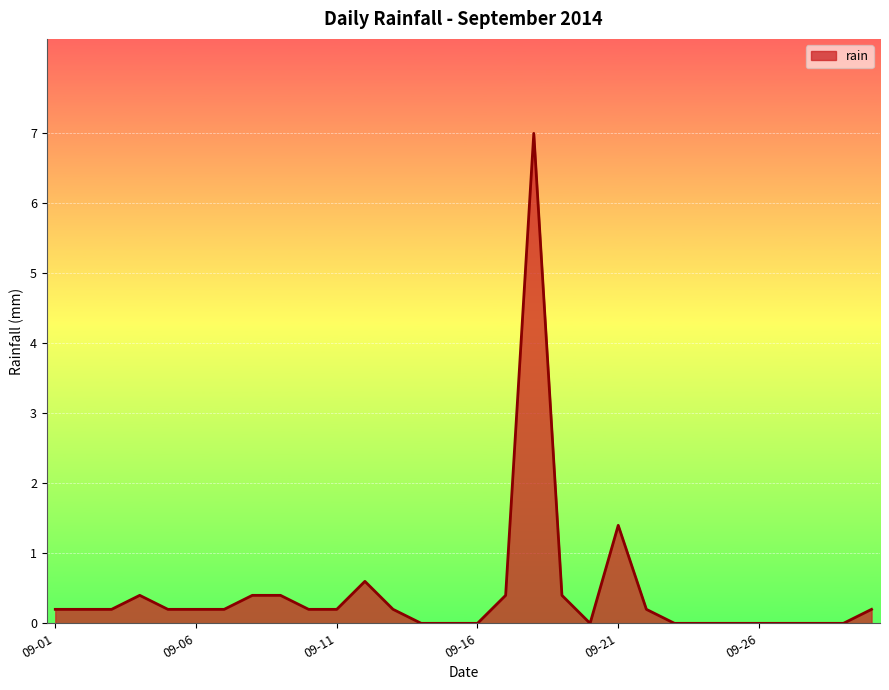

What is the difference between the maximum and minimum values?

7.0